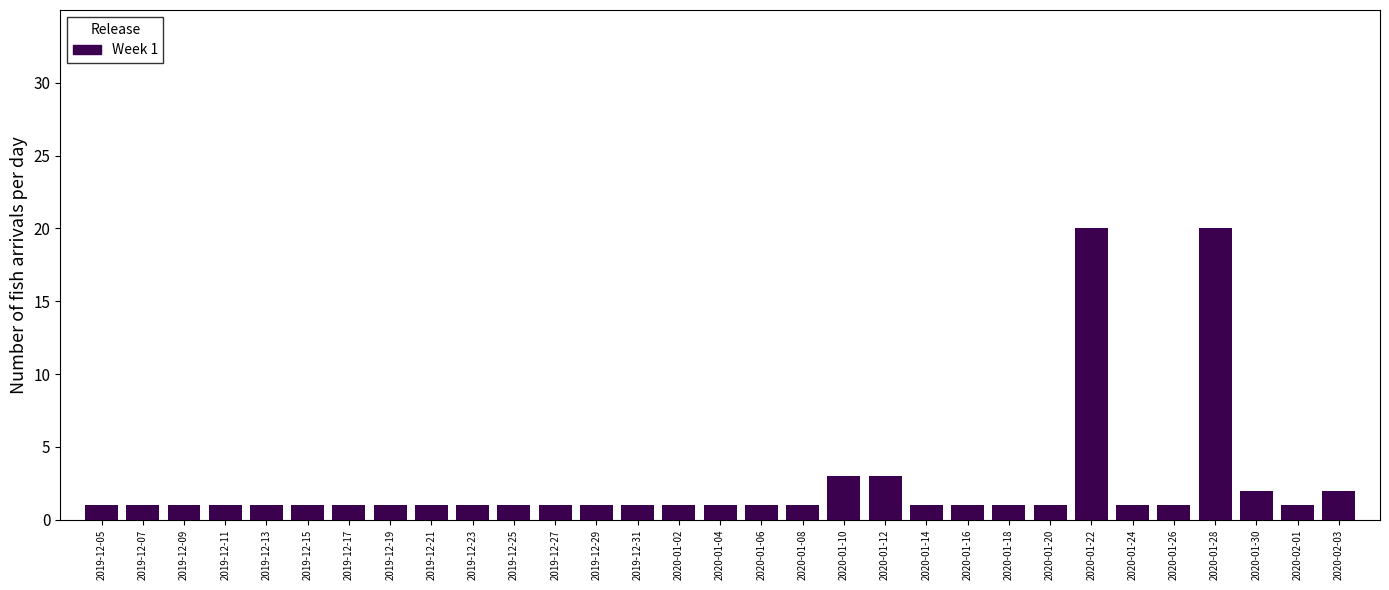

What is the greatest value displayed?

20